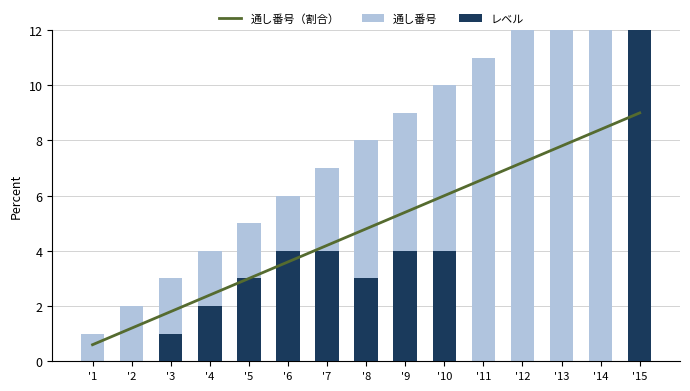

Between '6 and '10, which series saw the biggest shift?

通し番号